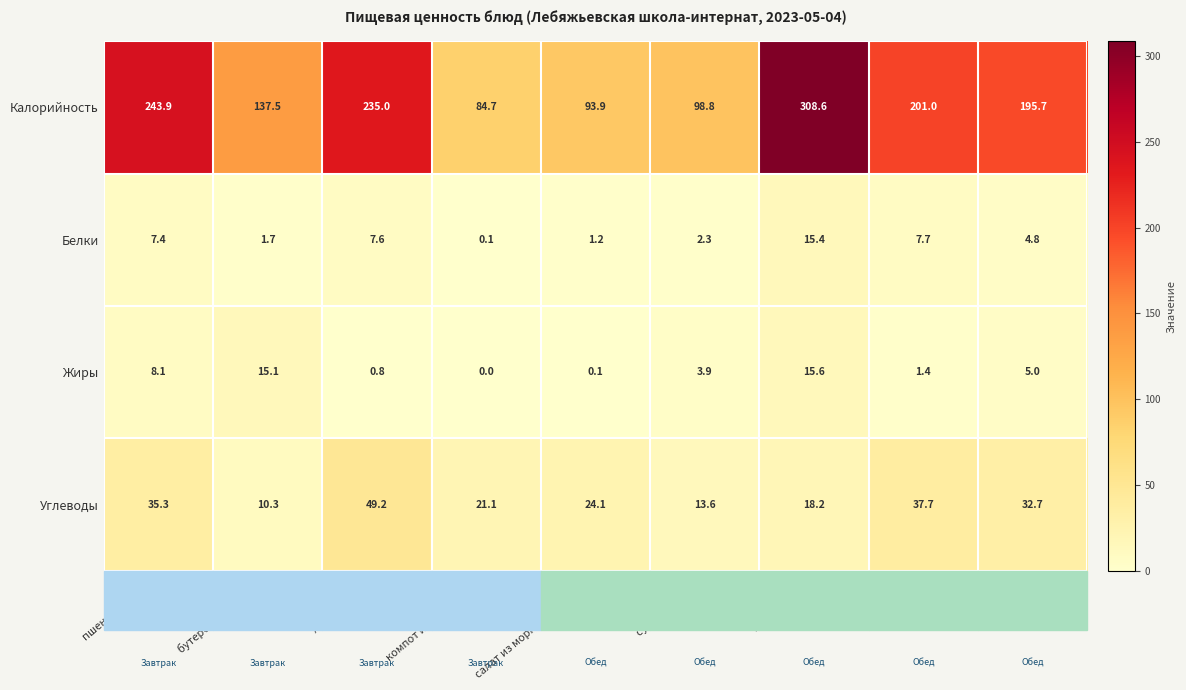

Rank the series at рагу из птицы from lowest to highest value.

Белки, Жиры, Углеводы, Калорийность